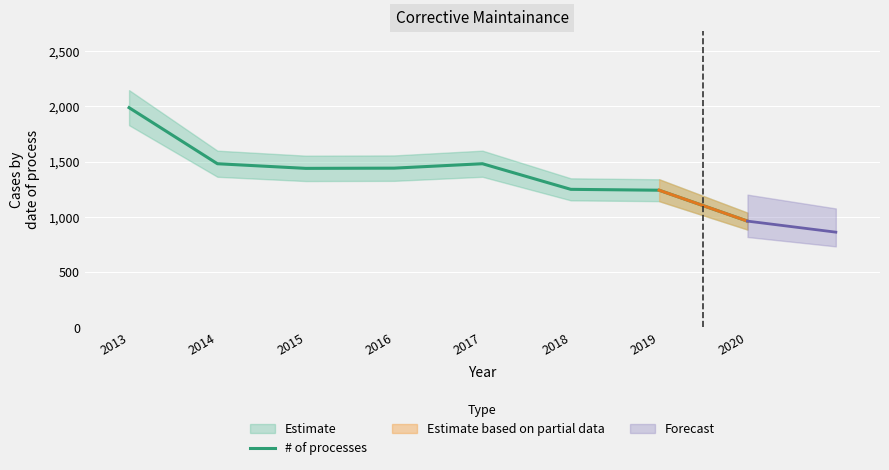

How many lines are shown in the chart?

1